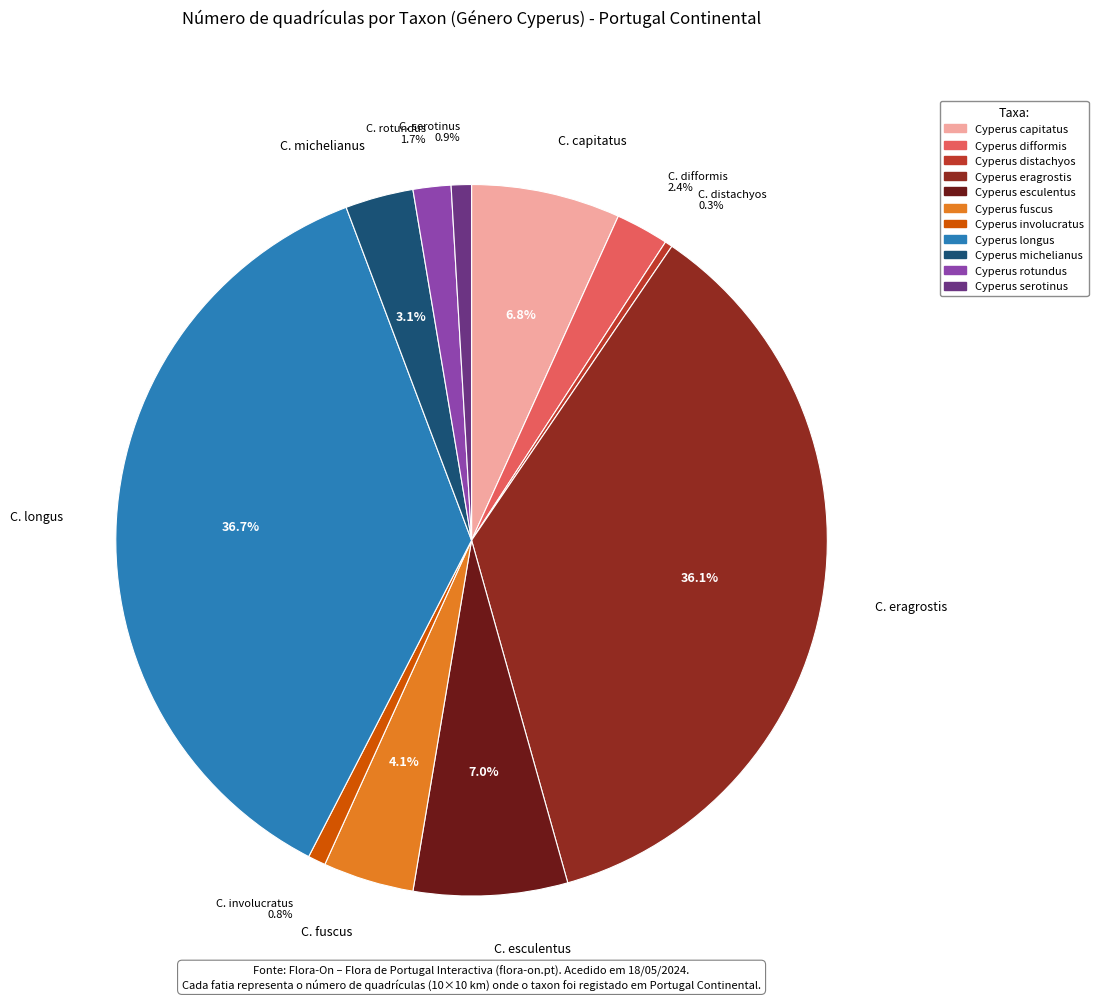

Is it true that Cyperus eragrostis is 36% of the pie?

True